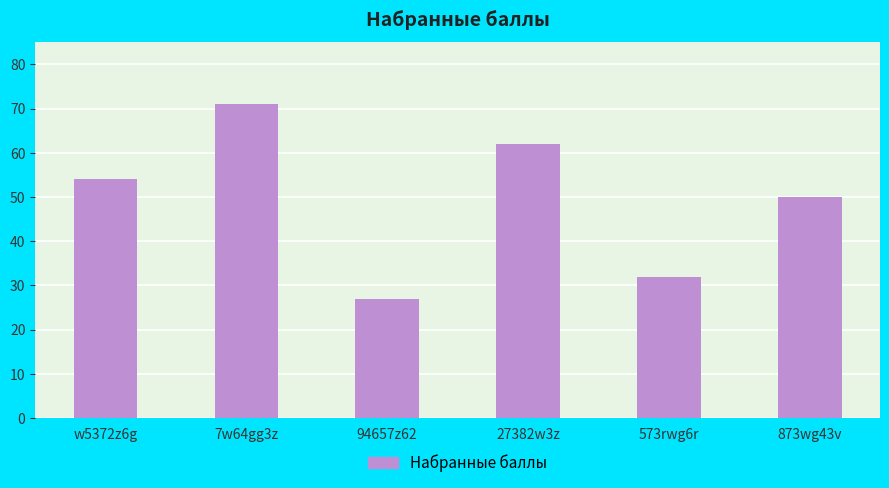

What is the approximate value at 27382w3z, to the nearest 5?

60